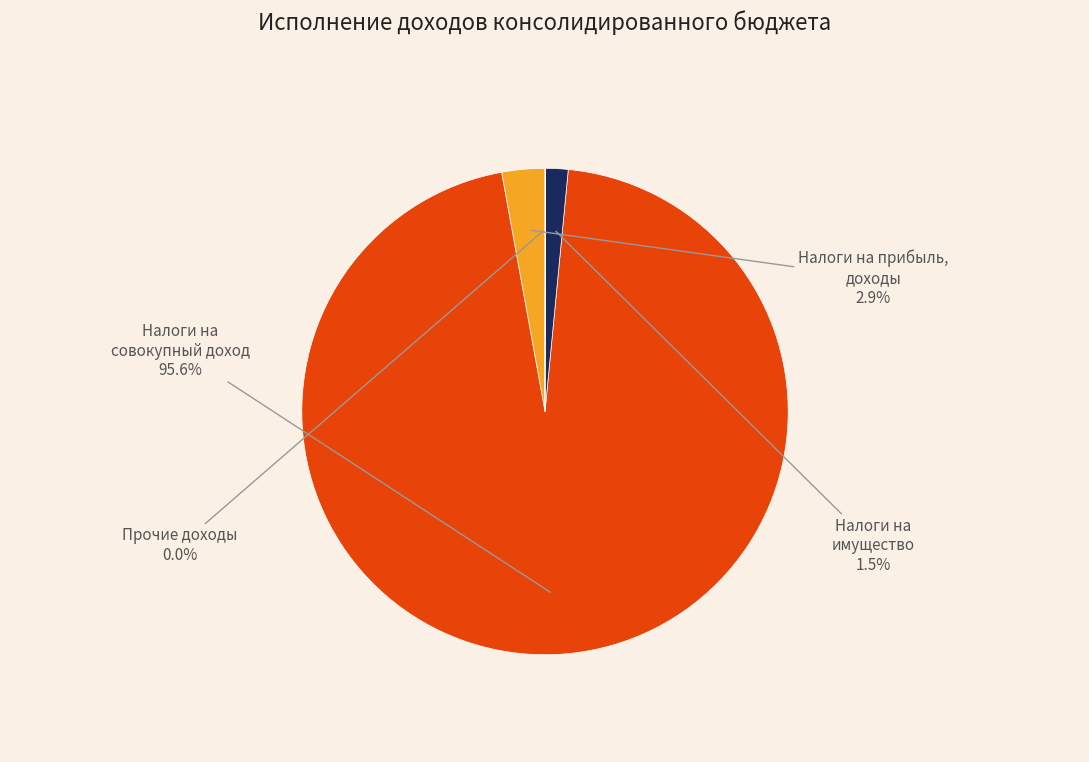

Does any single category account for the majority?

Yes